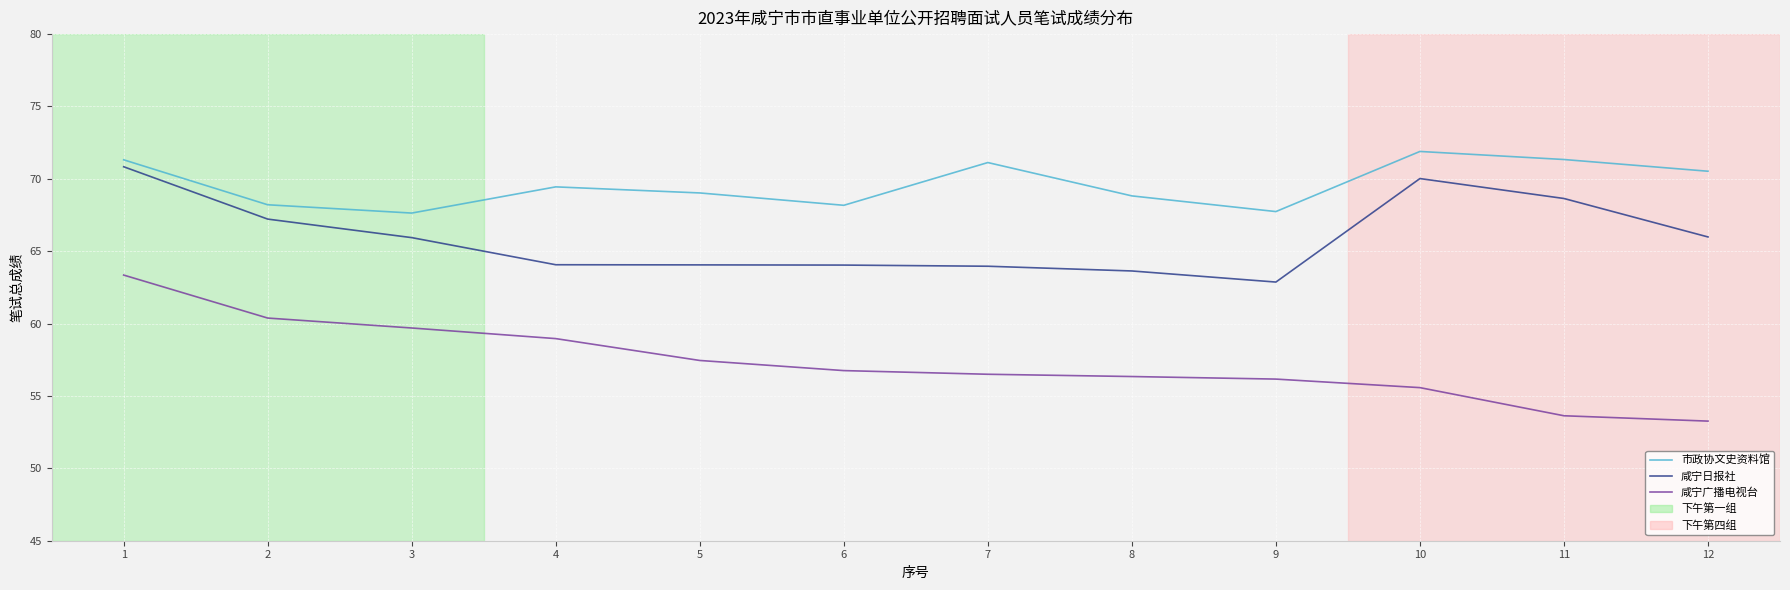

Where does the 咸宁广播电视台 series first go above 56?

1